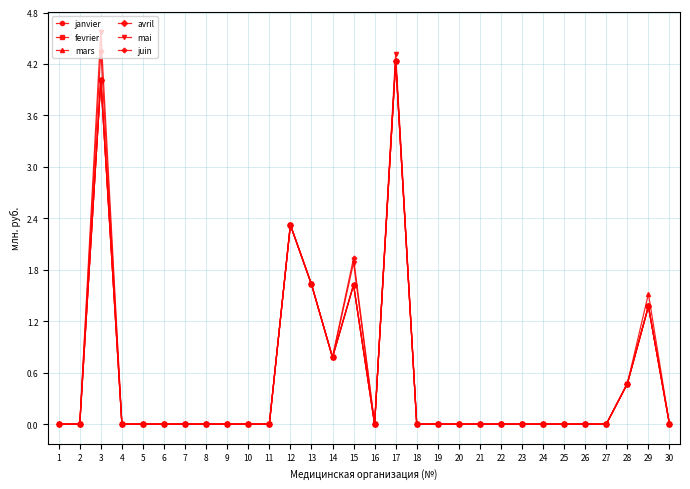

How many lines are shown in the chart?

6